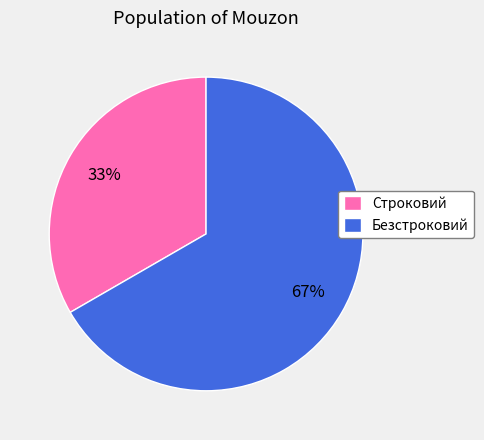

How many segments does this pie chart have?

2